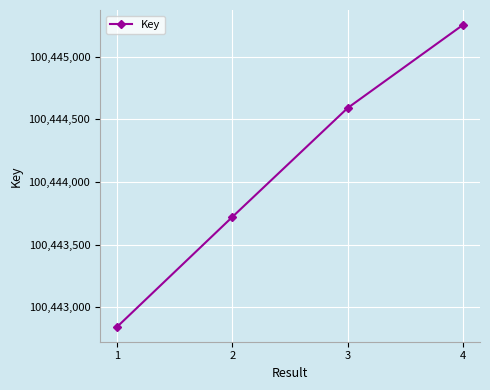

Which category has the highest value across all series?

4